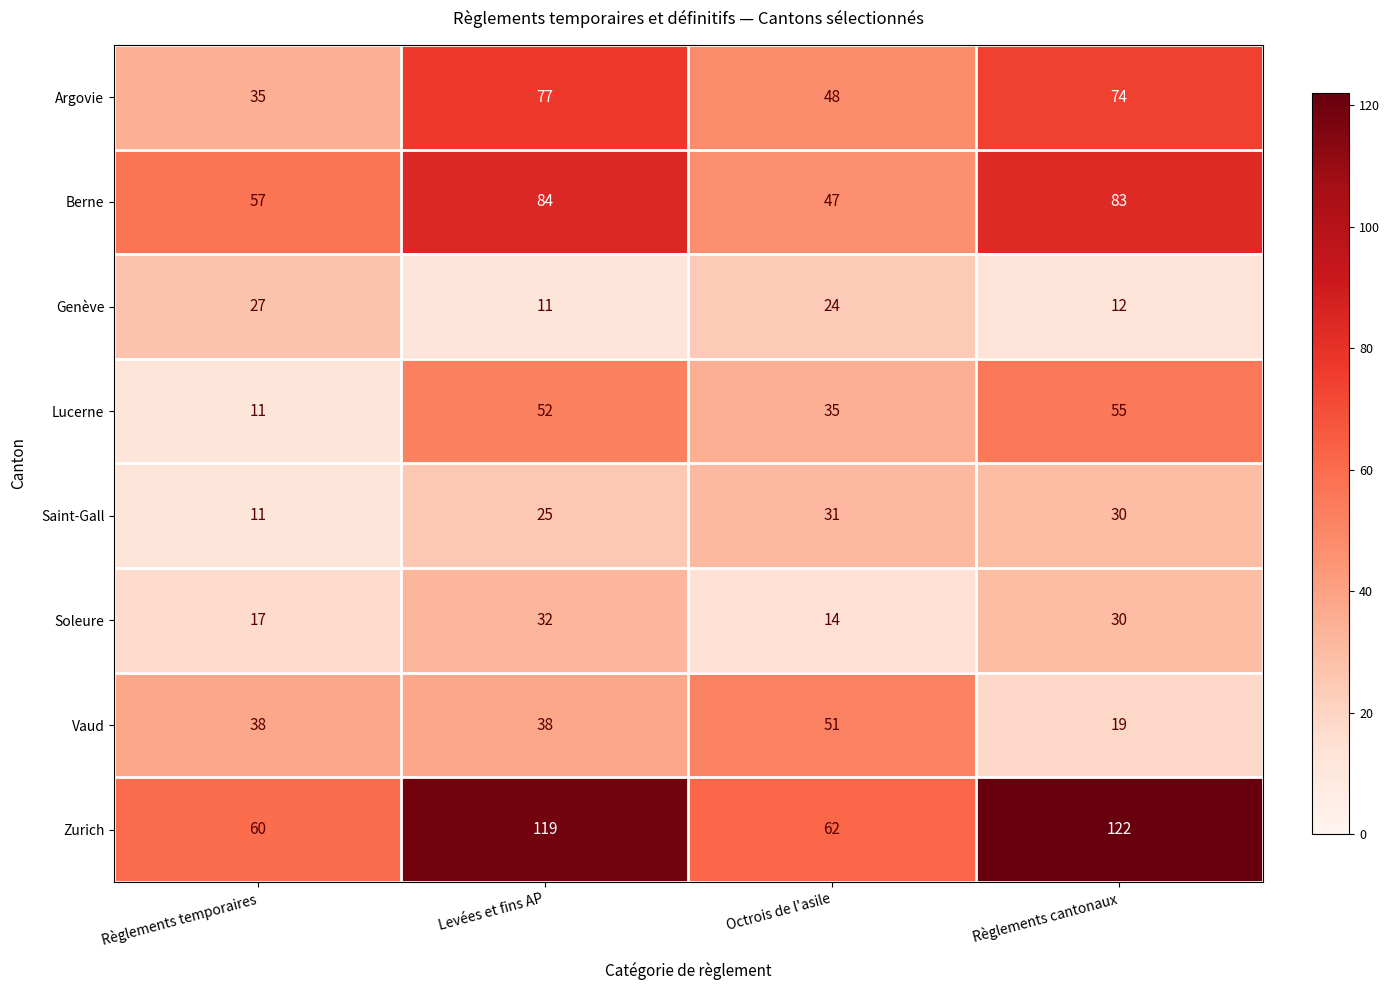

Rank the series at Octrois de l'asile from highest to lowest value.

Zurich, Vaud, Argovie, Berne, Lucerne, Saint-Gall, Genève, Soleure